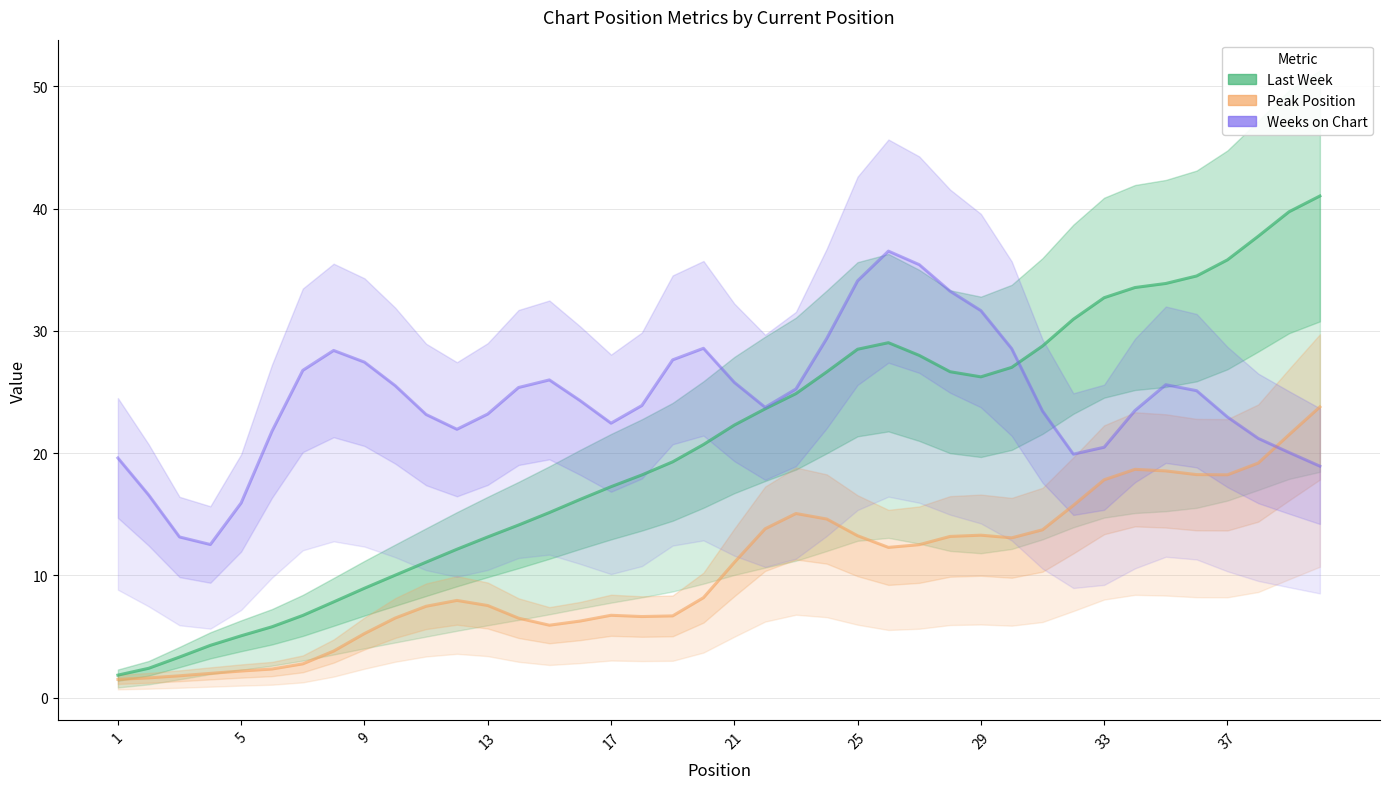

The Weeks on Chart series shows 41.9 at 22. True or false?

False